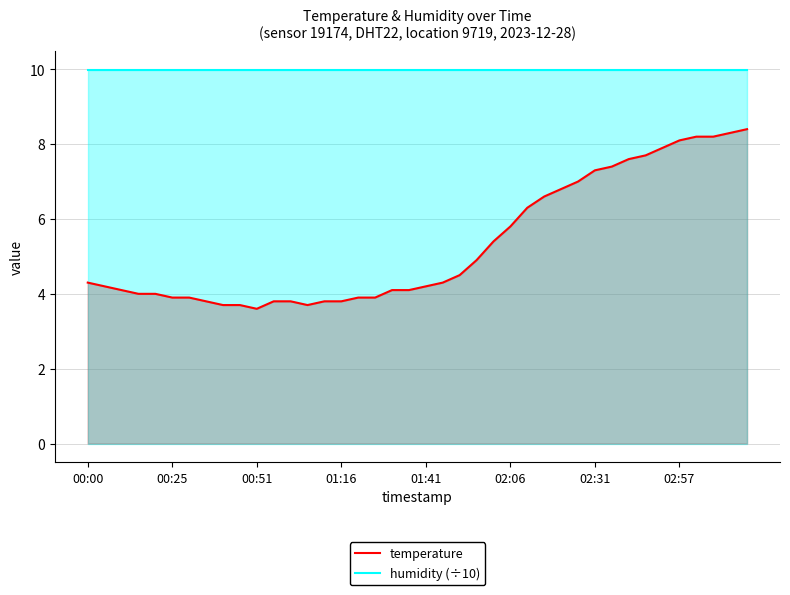

How many distinct data groups are displayed?

2